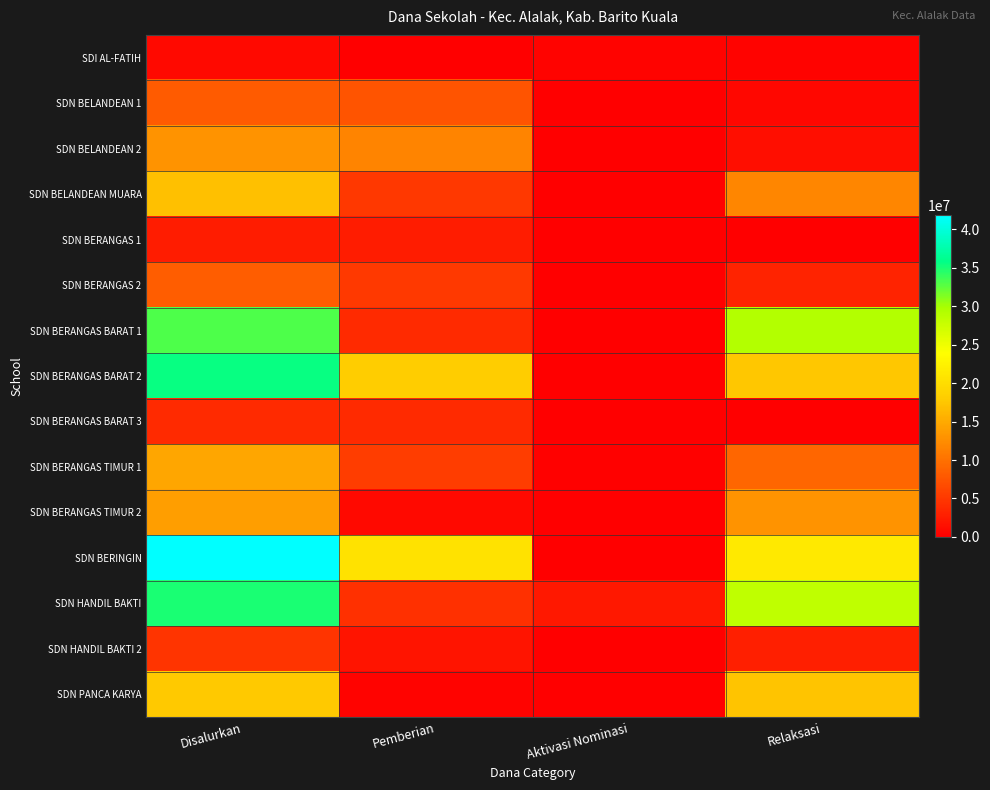

Which series has the widest spread of values?

SDN BERINGIN